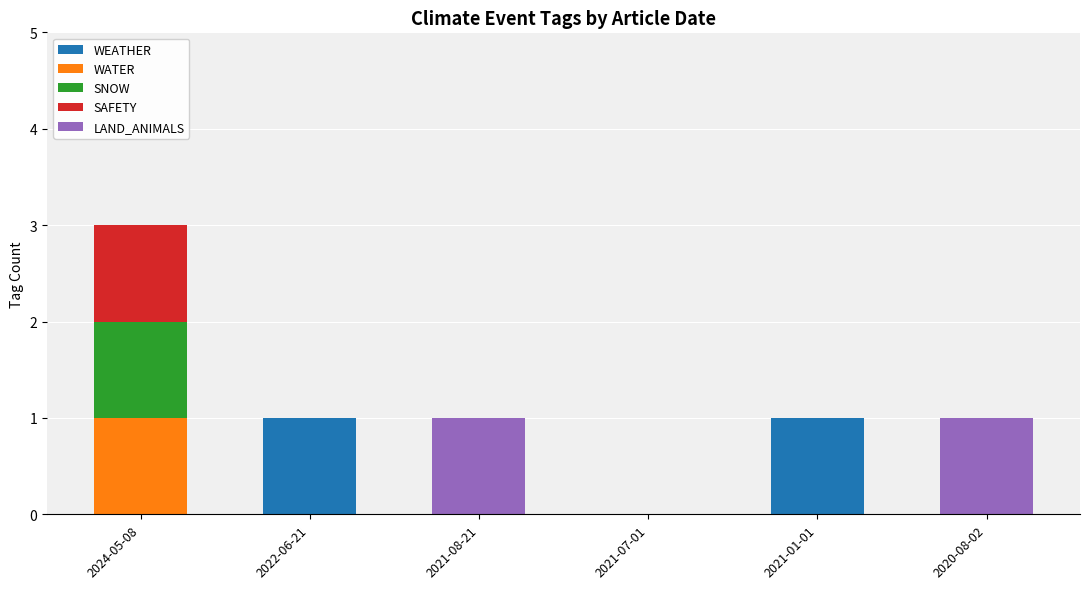

At which category is the sum across all series the highest?

2024-05-08